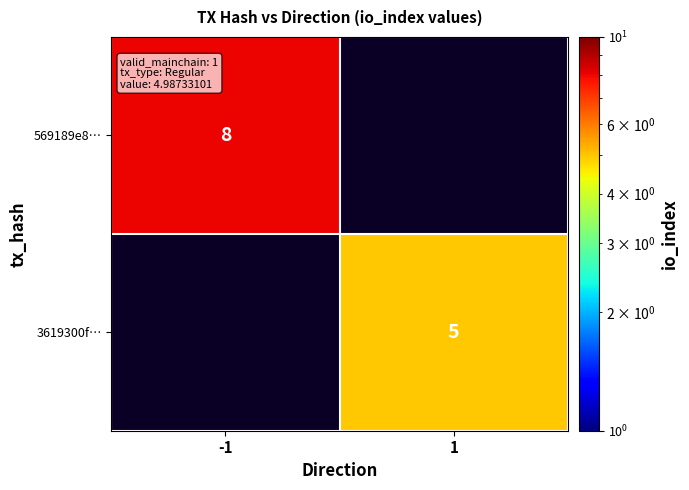

The 569189e8… series shows 4 at -1. True or false?

False